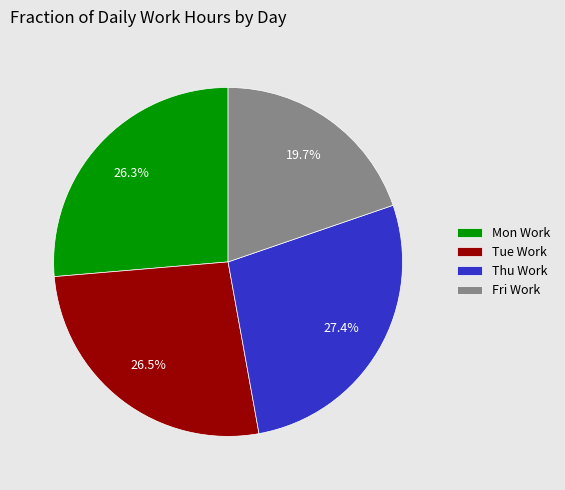

How much of the chart is everything except Thu Work?

72.6%